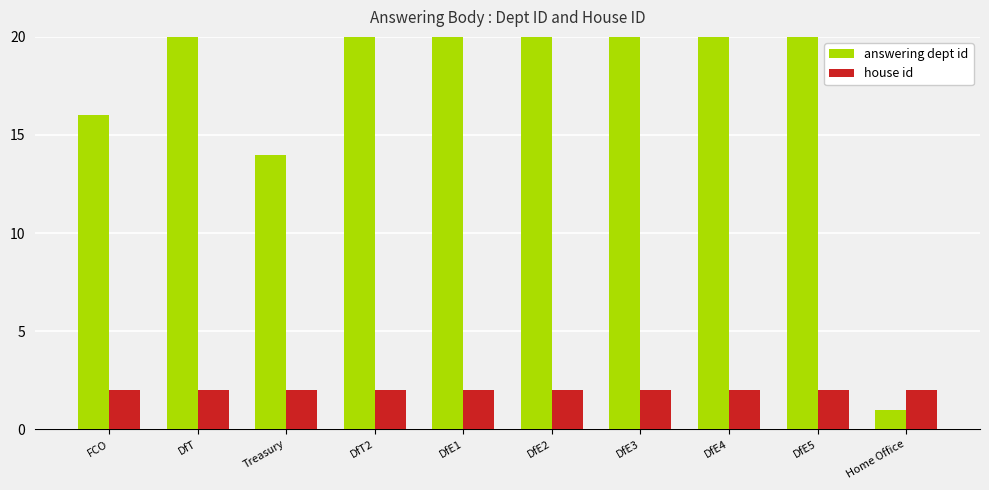

What is the label of the 5th bar from the left?

DfE1